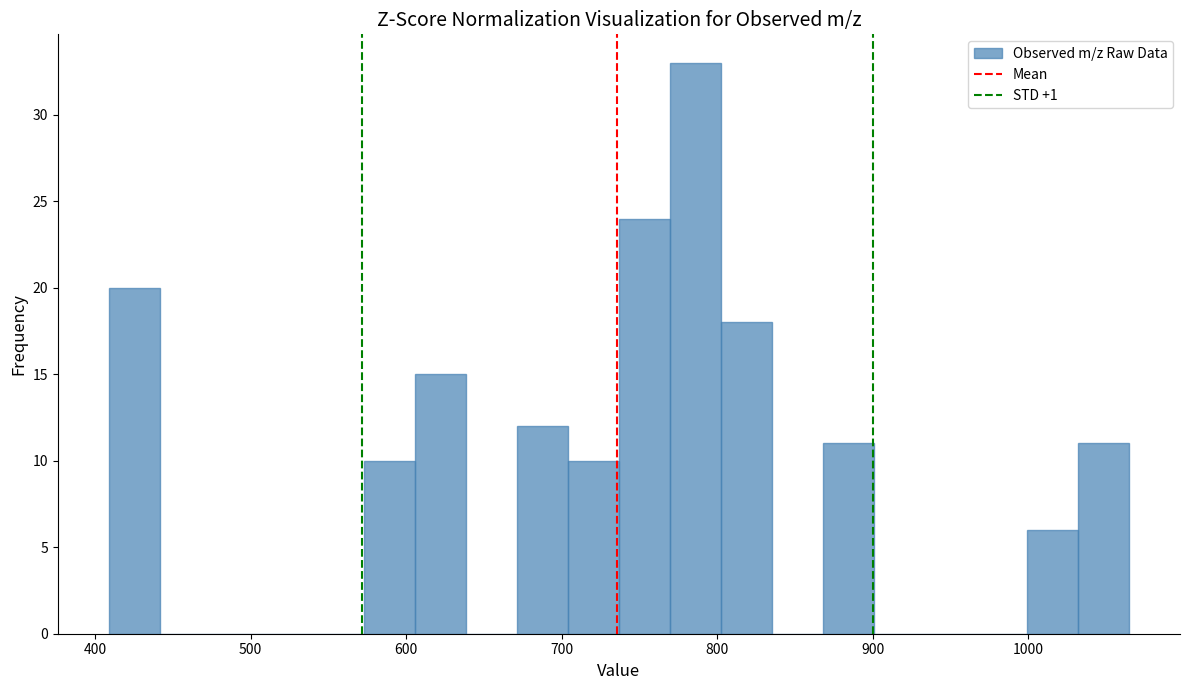

Around what value on the x-axis is the tallest bar? Give the approximate position of its centre, as read against the axis.

790